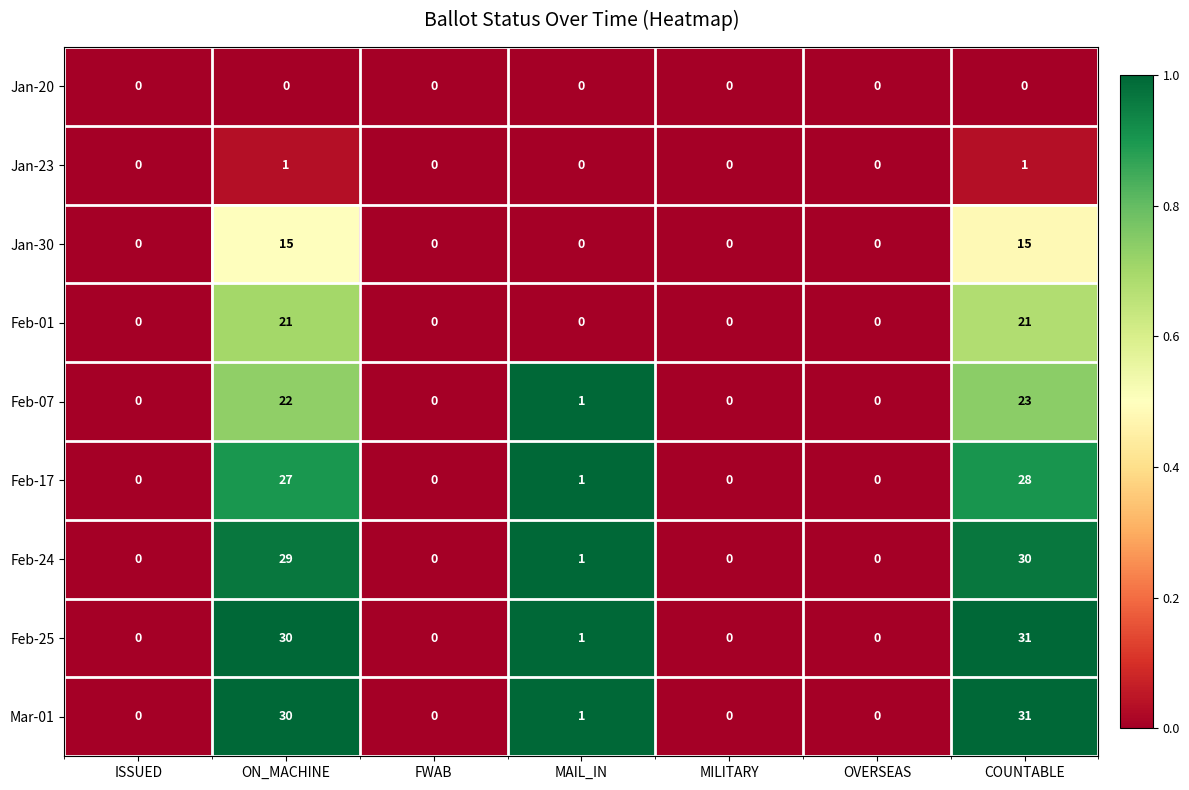

What is the spread (max minus min) of values at ON_MACHINE?

30